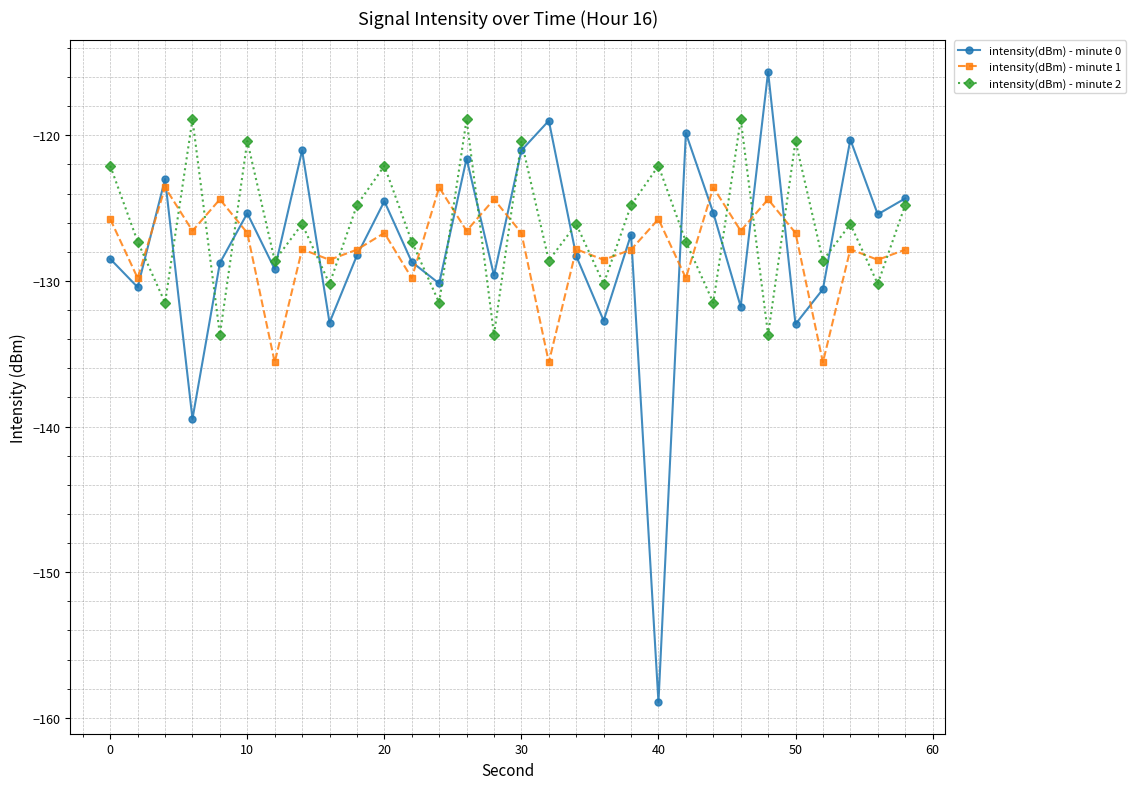

Rank the series by their maximum value, from highest to lowest.

intensity(dBm) - minute 0, intensity(dBm) - minute 2, intensity(dBm) - minute 1